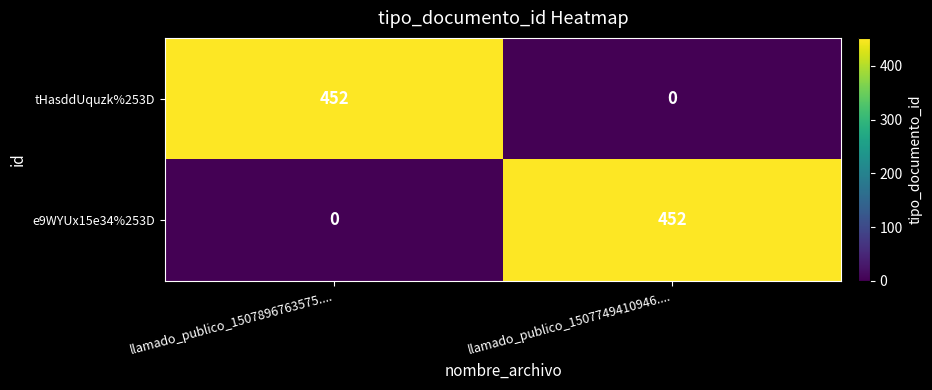

At llamado_publico_1507896763575...., list the series in order from largest to smallest.

tHasddUquzk%253D, e9WYUx15e34%253D